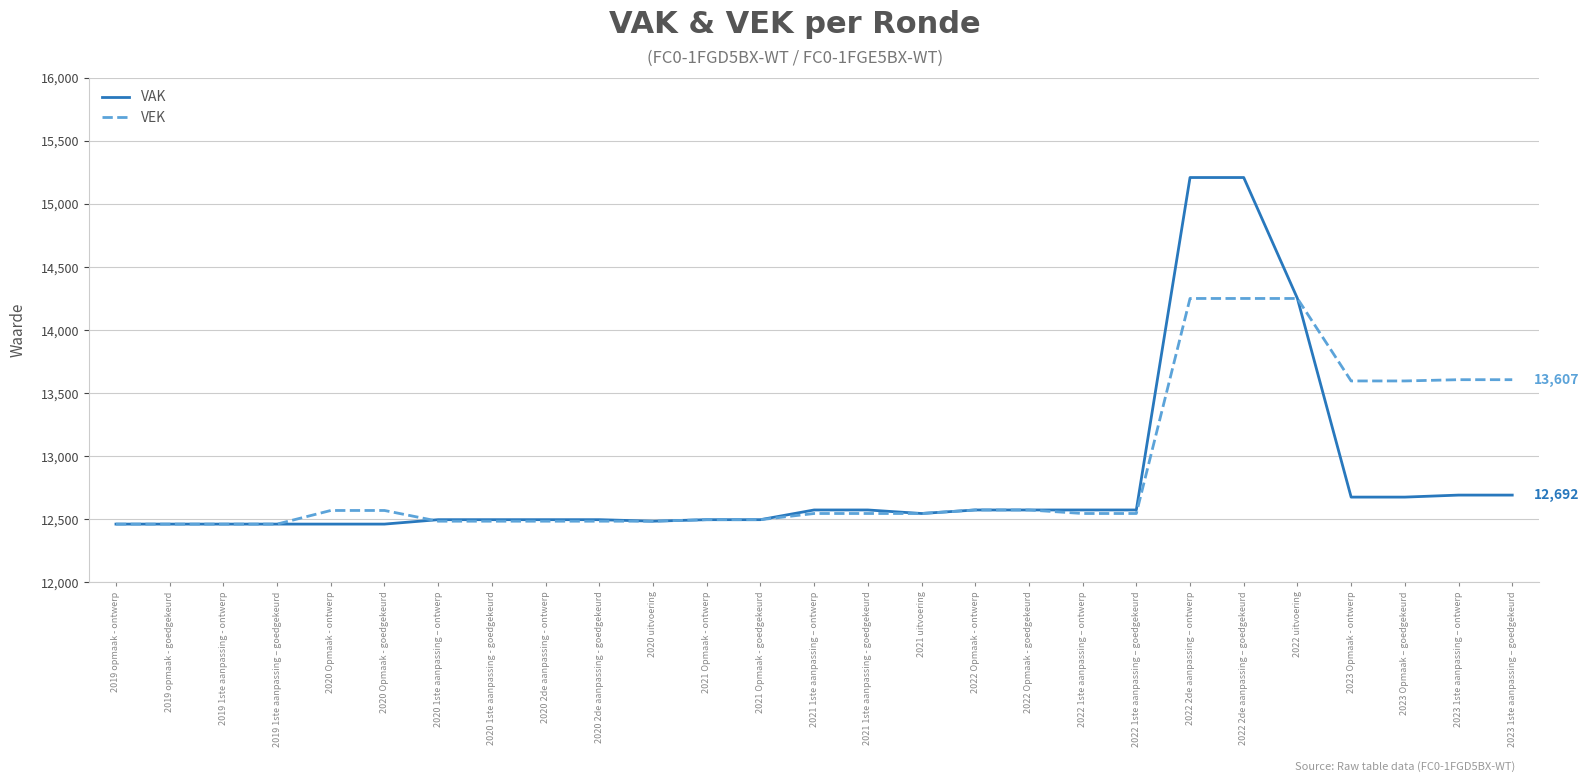

At which label is VAK closest to 13836?

2022 uitvoering